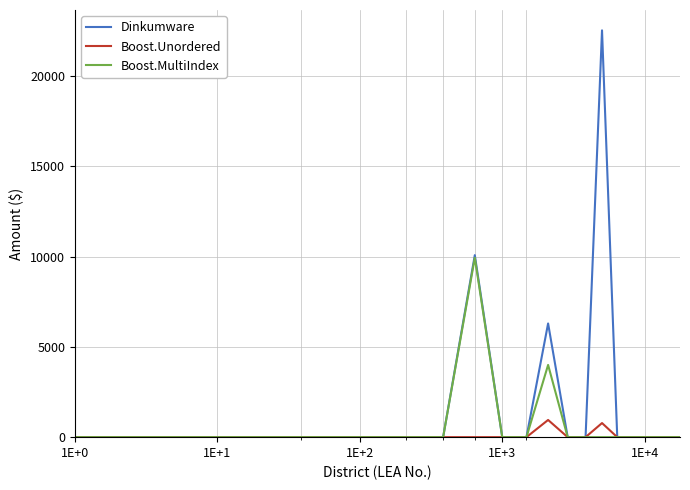

List the series in order of their overall mean, highest first.

Dinkumware, Boost.MultiIndex, Boost.Unordered